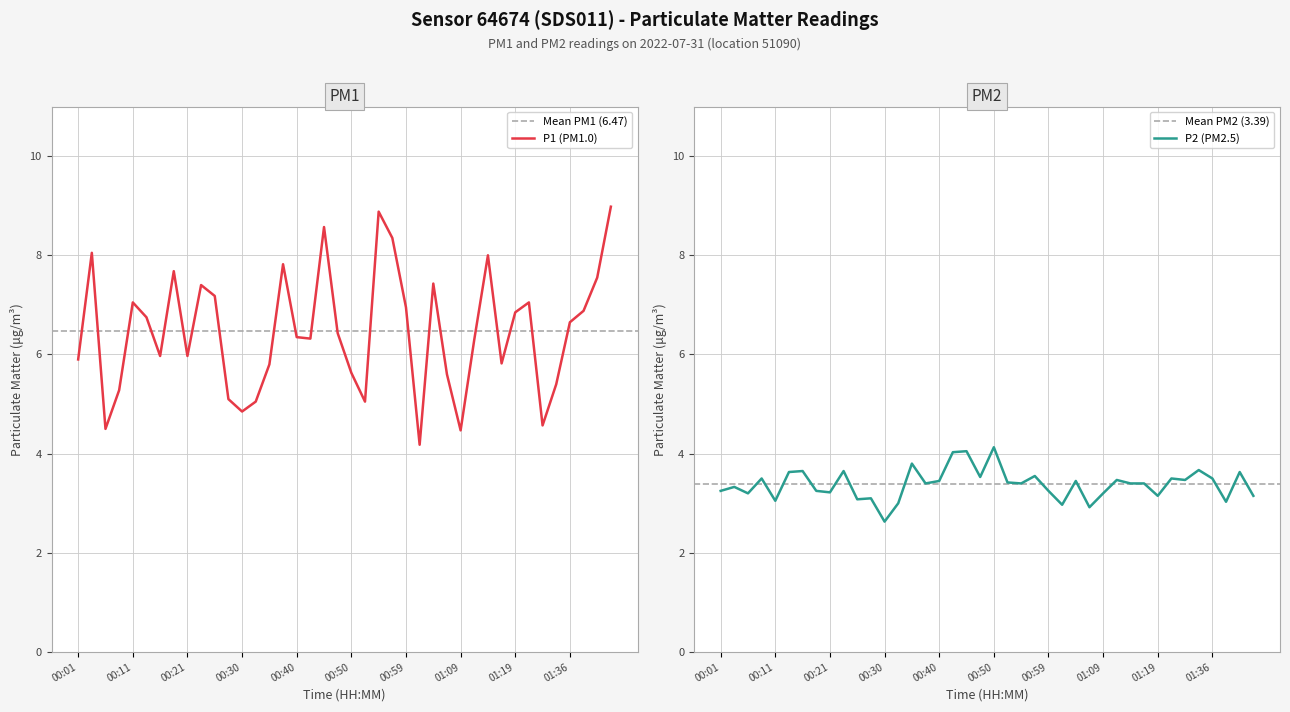

True or false: P1 and P2 cross at least once.

False